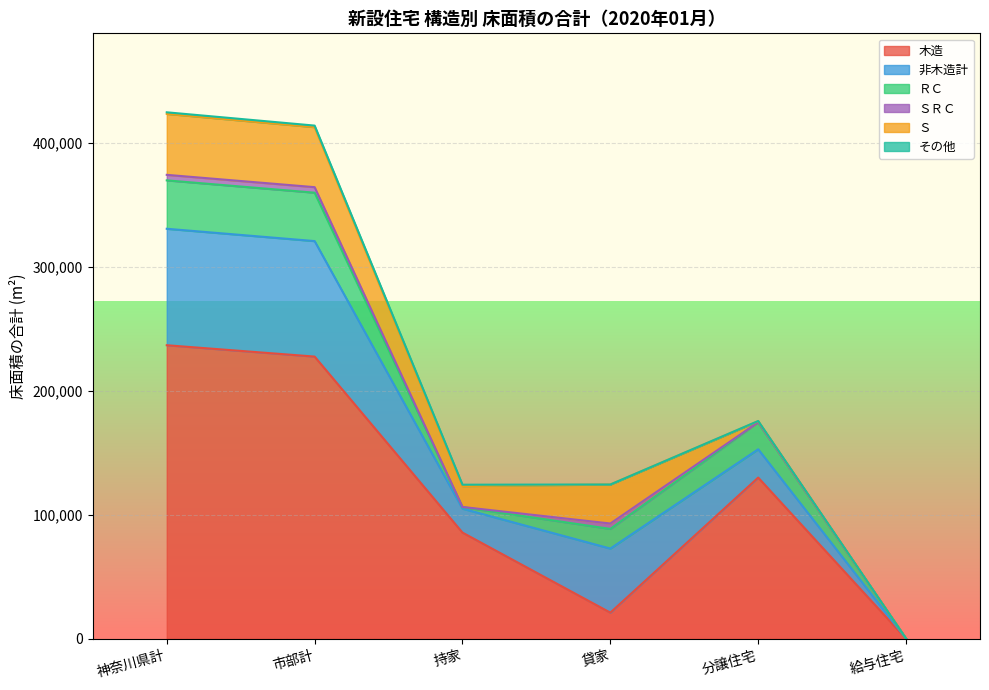

At which category does ＳＲＣ reach its first local valley?

持家